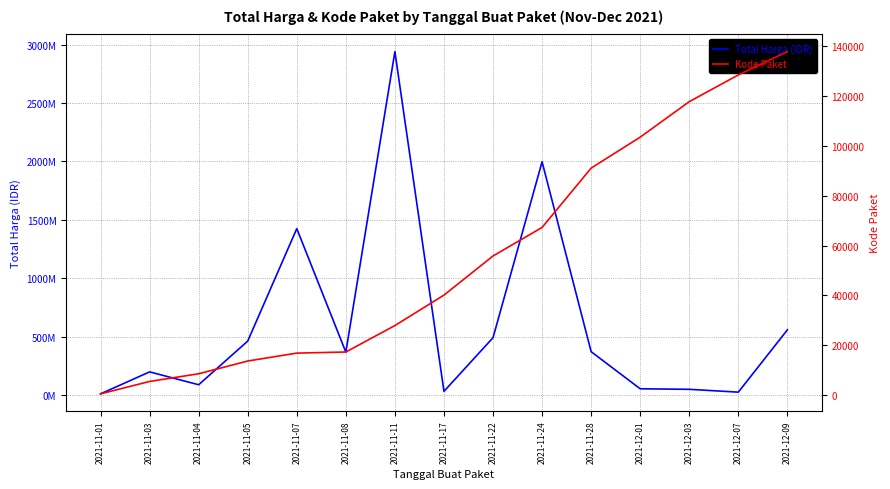

What is the value of the Kode Paket point at the 7th from the left?

27891